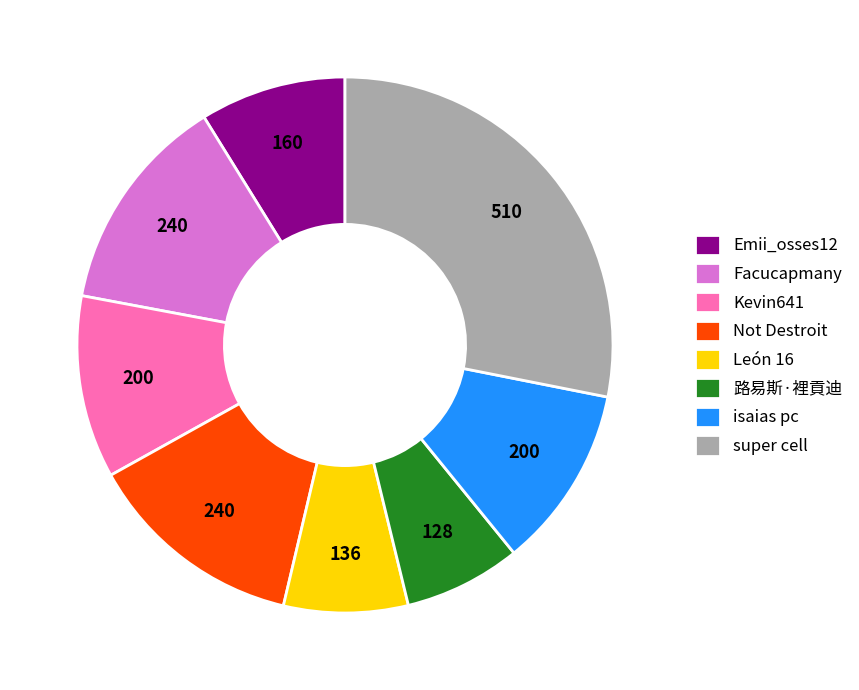

Do Facucapmany and Emii_osses12 together represent more than half of the pie?

No